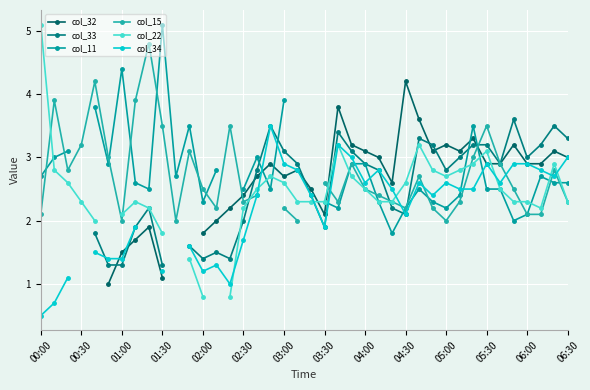

Which label corresponds to the smallest value in the chart?

00:00